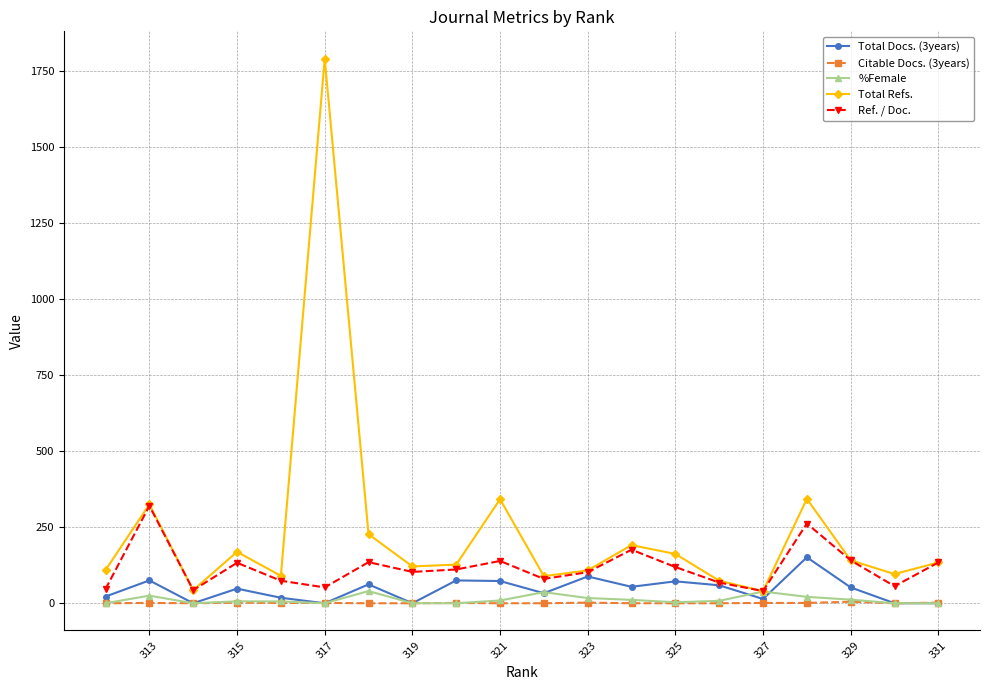

How many lines are shown in the chart?

5